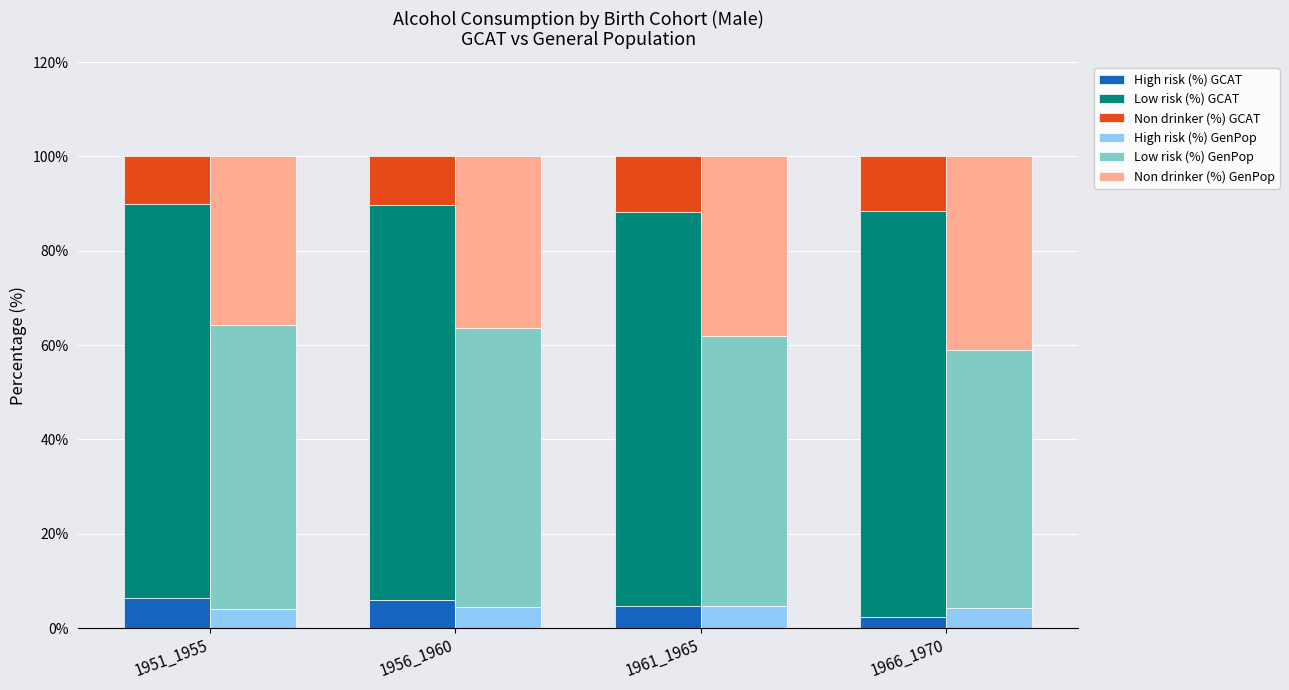

Which series changed the most between 1951_1955 and 1966_1970?

Low risk (%) GenPop